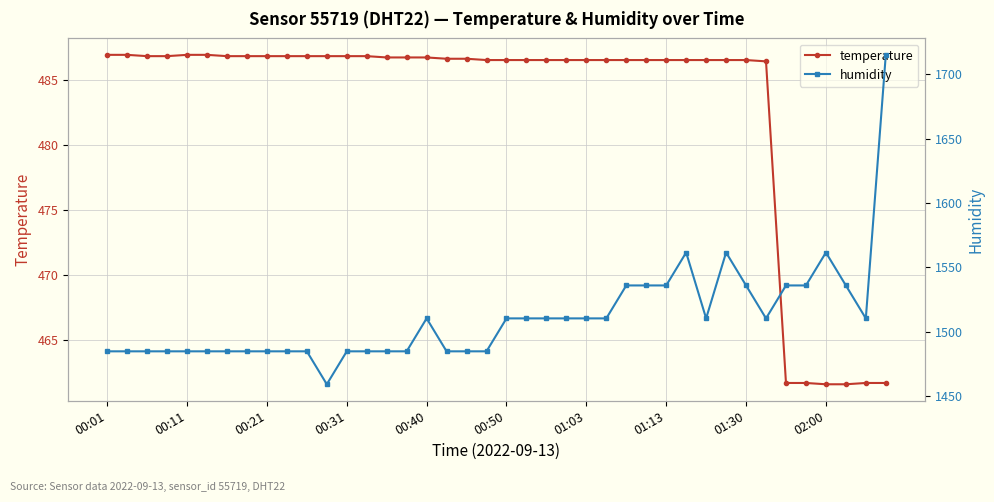

How many values in the temperature series exceed 486?

34